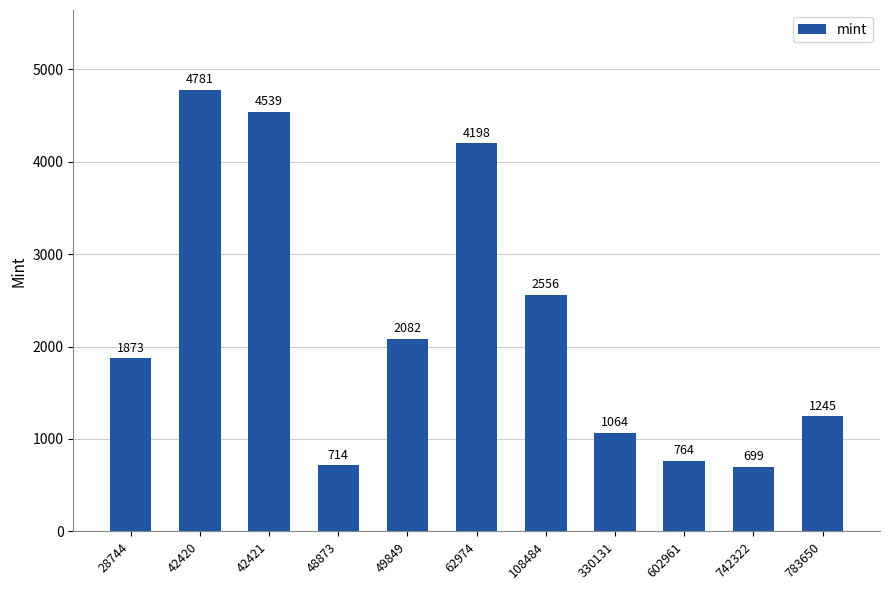

At which label is the value closest to 2740?

108484